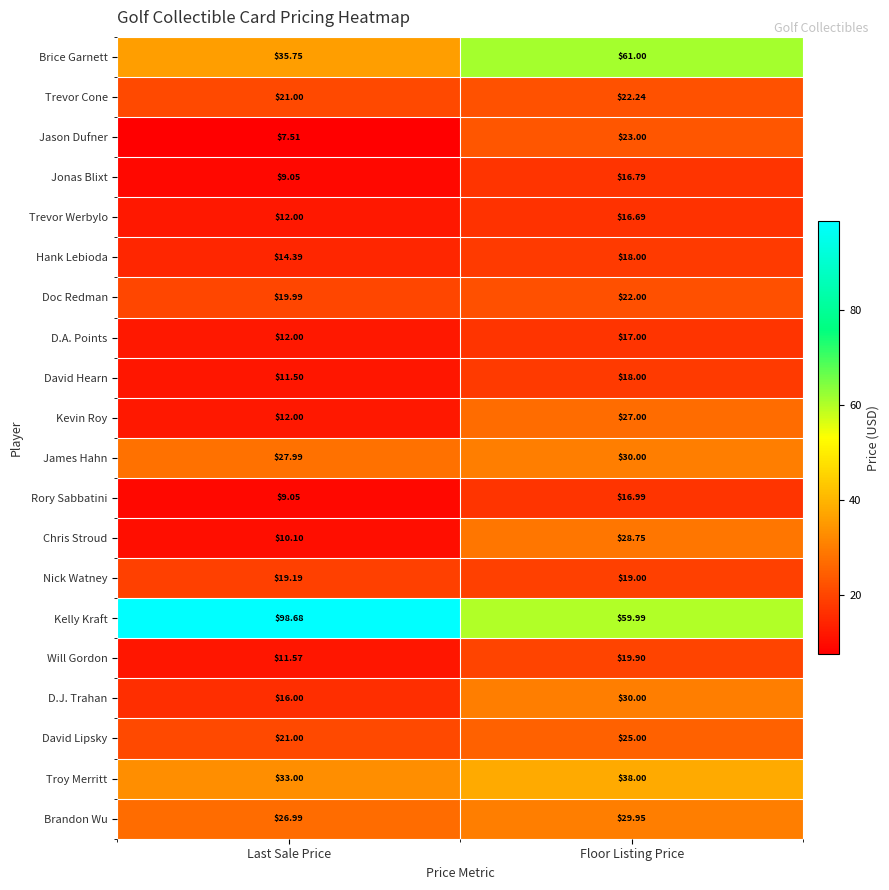

List the labels in order of David Lipsky value, smallest first.

Last Sale Price, Floor Listing Price